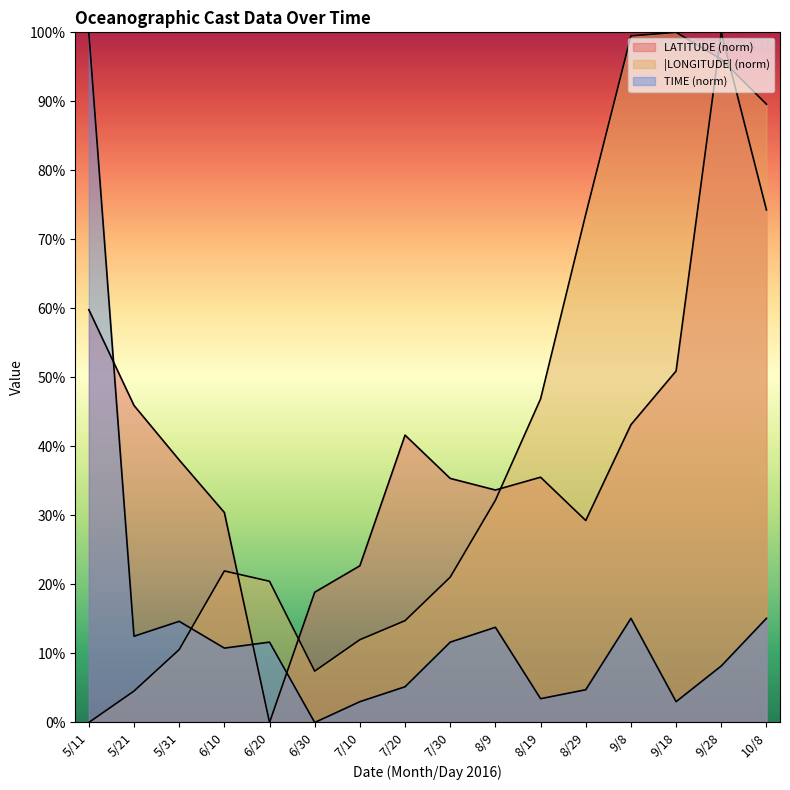

Count the number of categories in the chart.

16